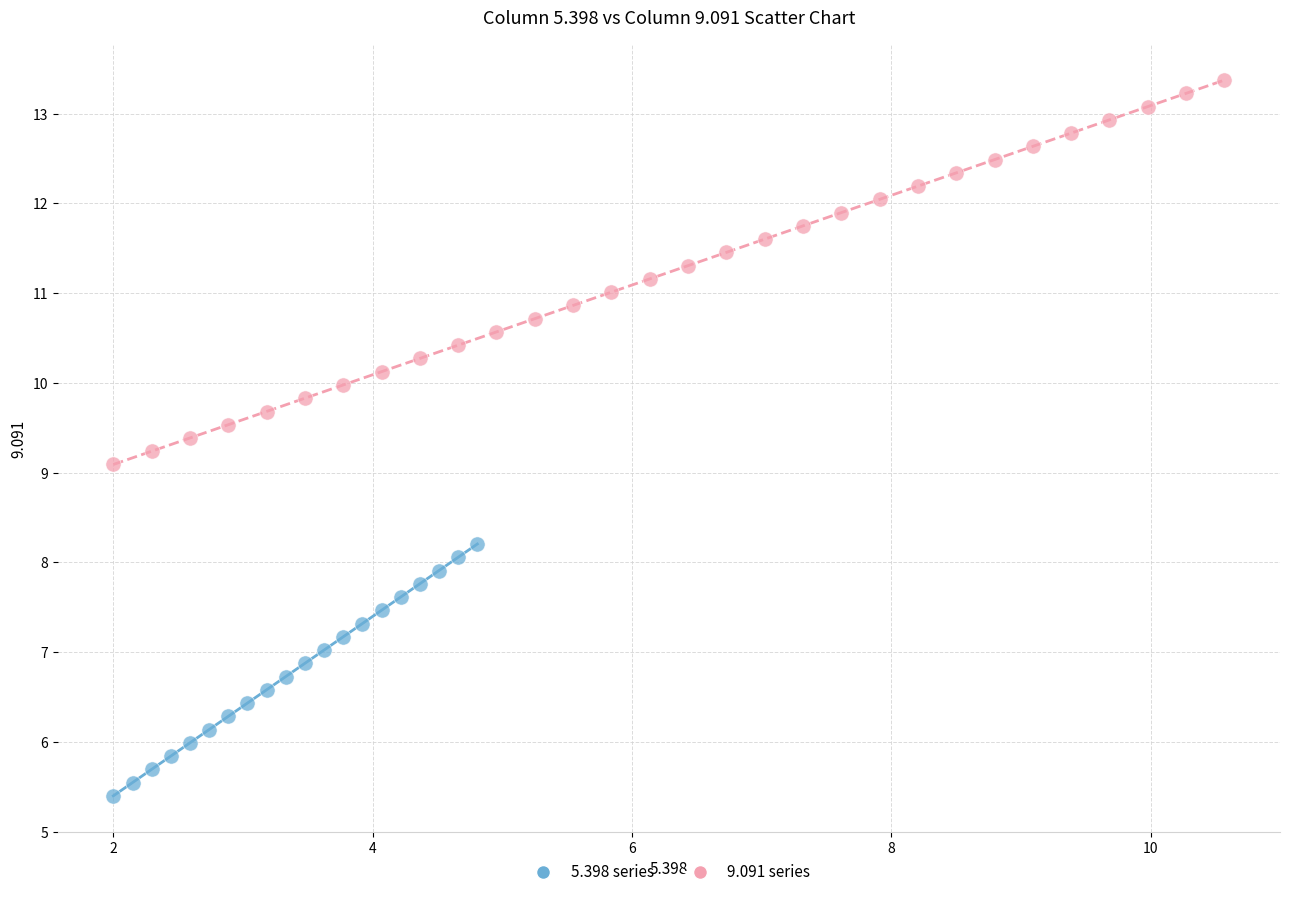

Which series has the largest Y range (max minus min)?

9.091 series